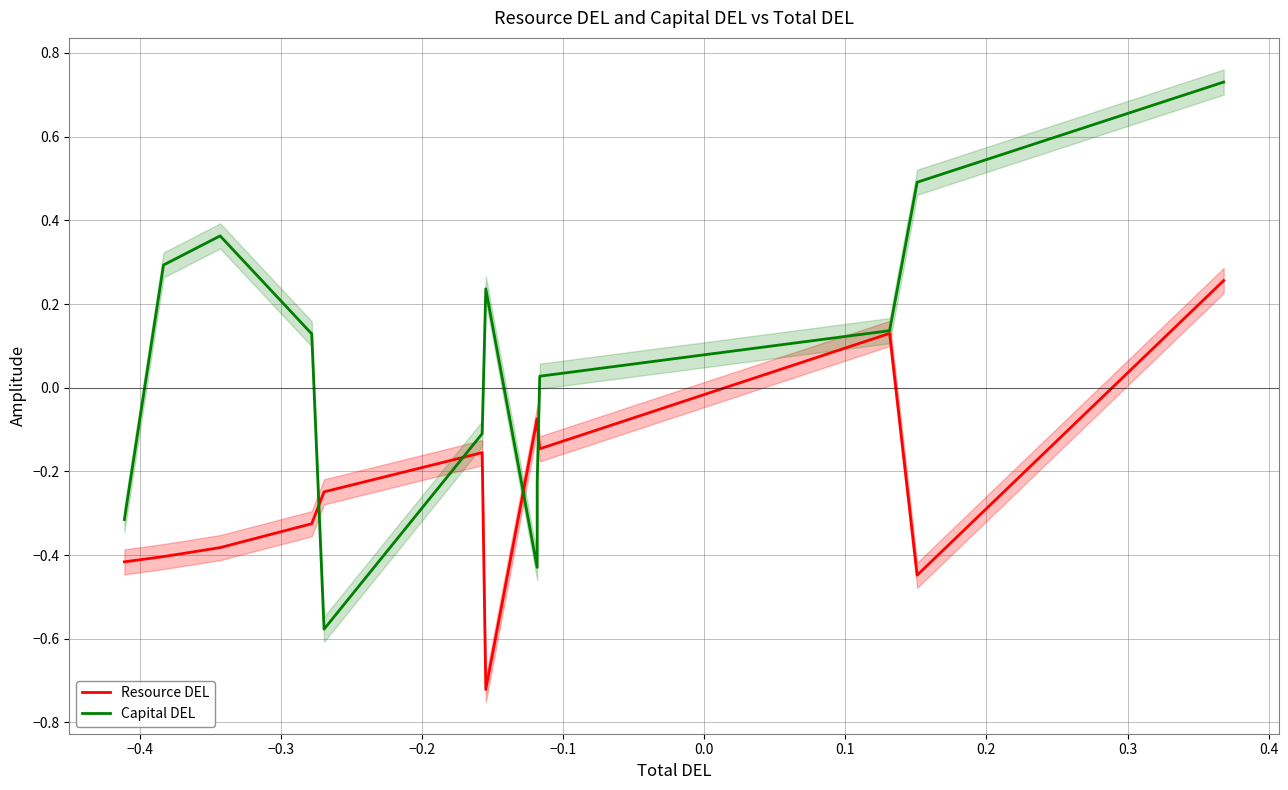

How many distinct data groups are displayed?

2